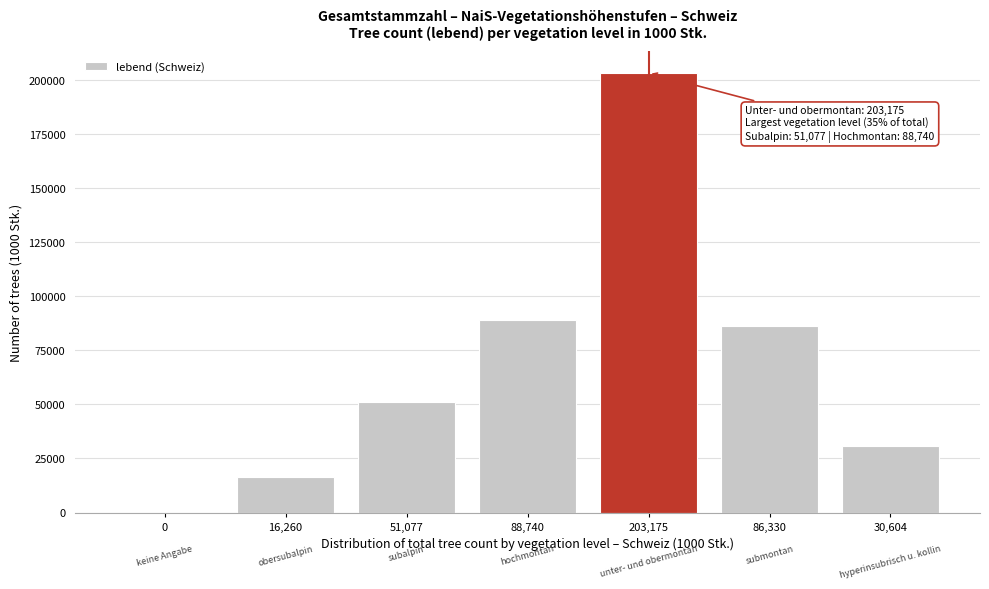

Reading left to right, transcribe all the data shown in this chart.

0=0	16,260=16260	51,077=51077	88,740=88740	203,175=203175	86,330=86330	30,604=30604